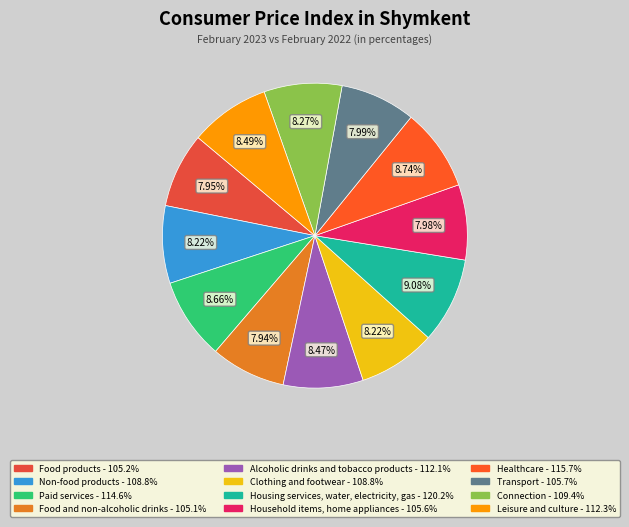

What is the ratio of the value at Transport to the value at Food products?

1.0